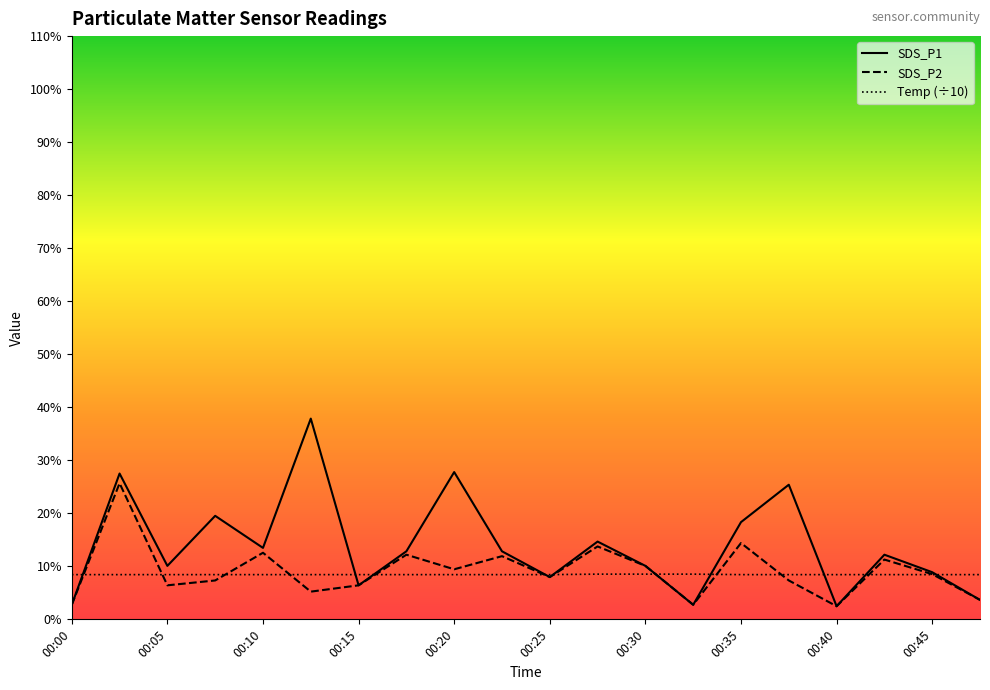

At which label is SDS_P1 closest to 2?

00:35